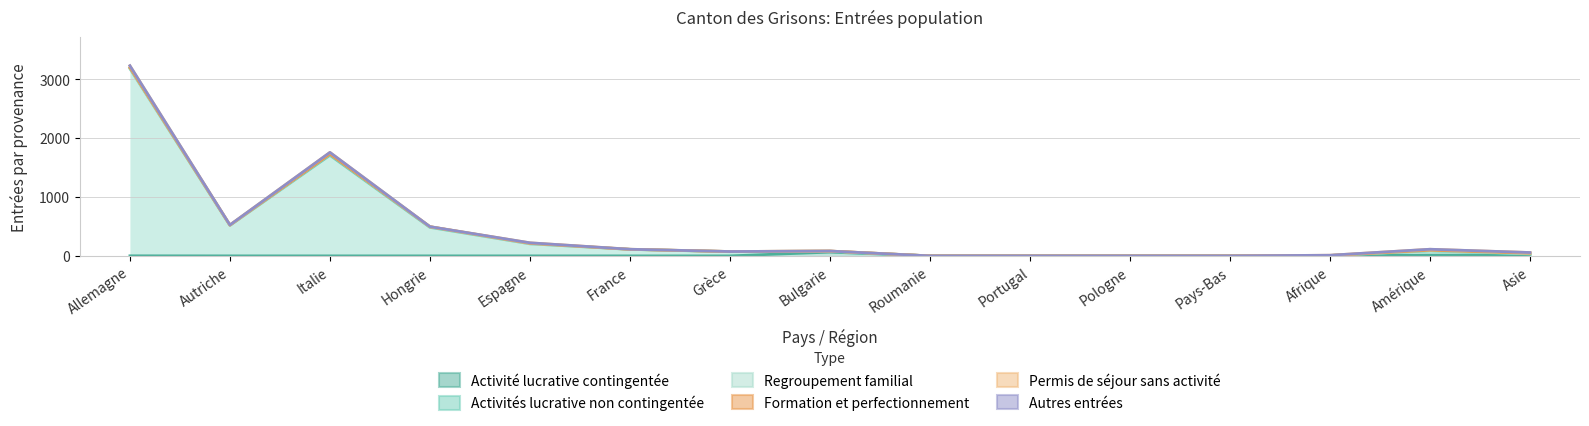

Which series changed the most between Allemagne and Bulgarie?

Autres entrées